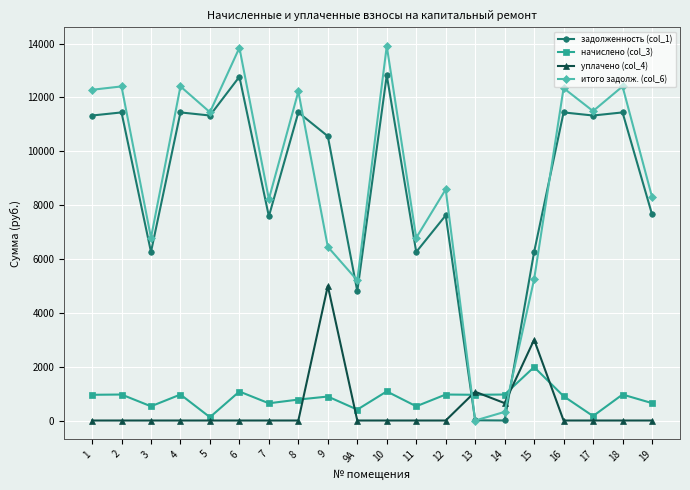

List the series in order of their peak value, lowest first.

начислено (col_3), уплачено (col_4), задолженность (col_1), итого задолж. (col_6)